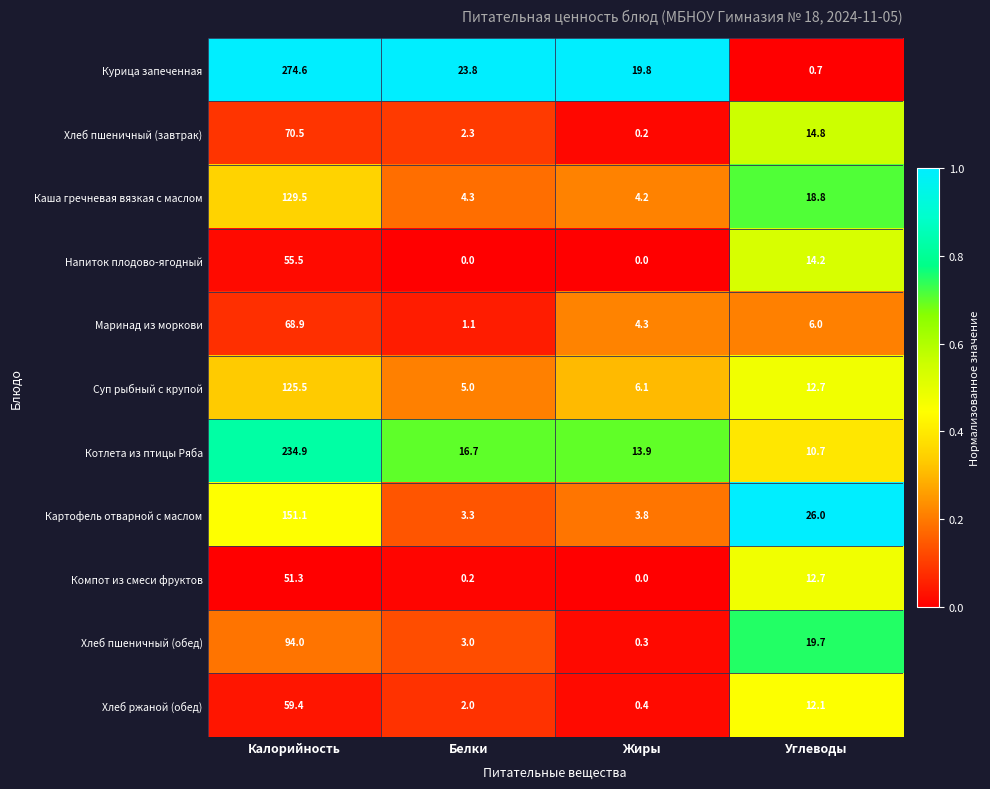

What is the difference between the maximum and minimum values in the Хлеб пшеничный (завтрак) series?

70.3